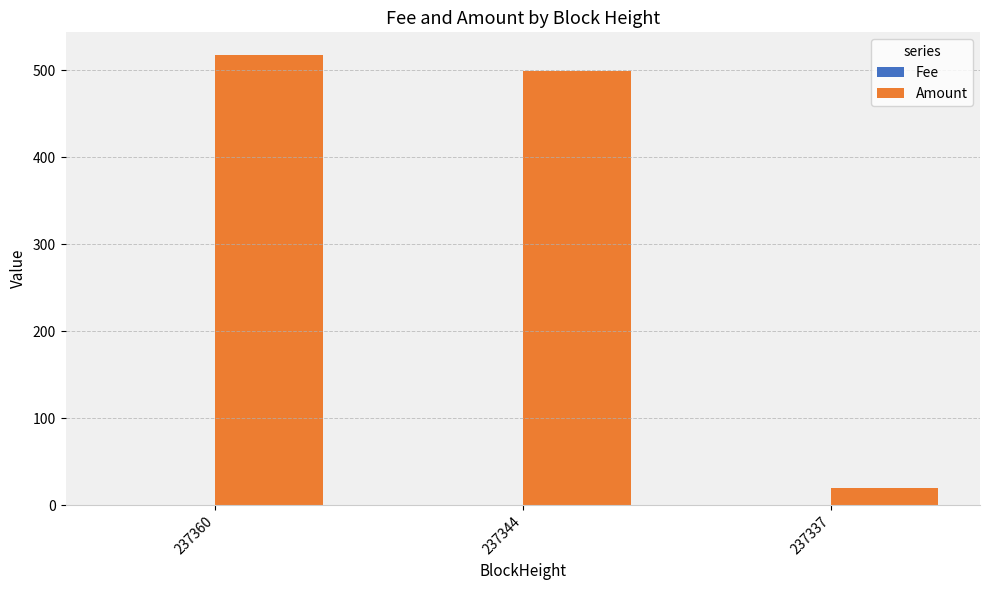

Where is Amount nearest to the value 268?

237344